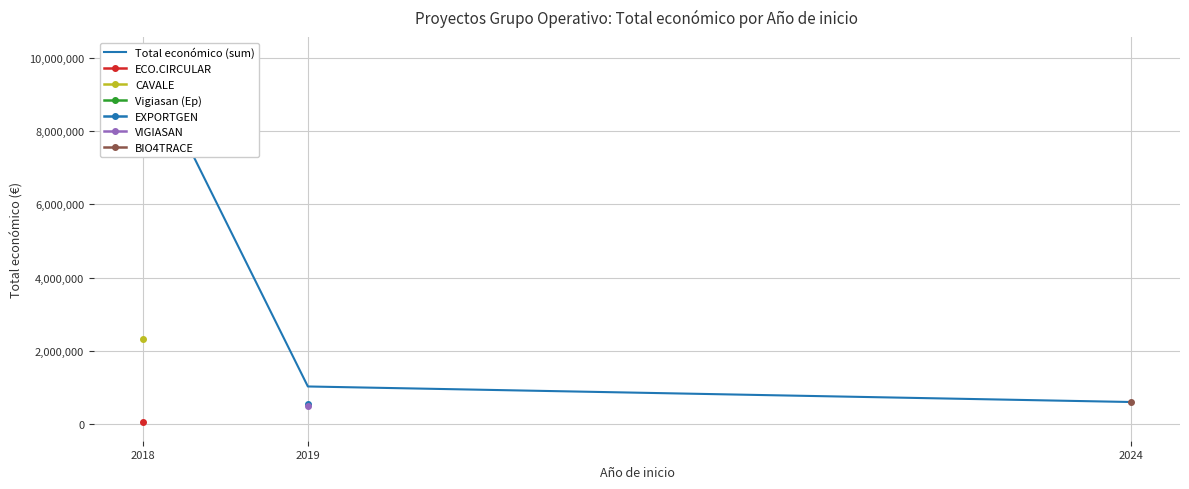

What is the difference between the maximum and minimum values?

9470780